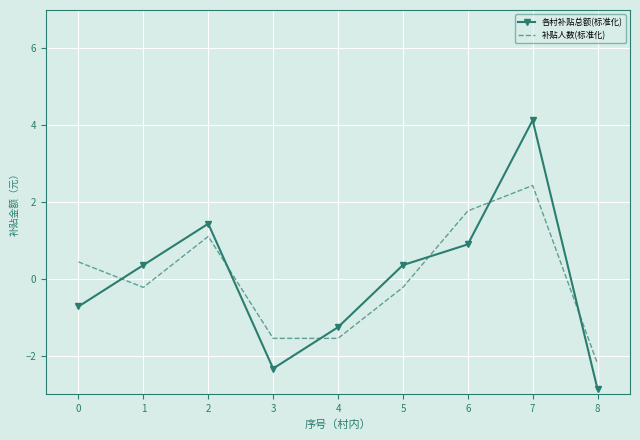

Reading left to right, what are all the values shown in this chart?

各村补贴总额(标准化): -0.7	0.4	1.4	-2.3	-1.3	0.4	0.9	4.1	-2.9
补贴人数(标准化): 0.4	-0.2	1.1	-1.5	-1.5	-0.2	1.8	2.4	-2.2